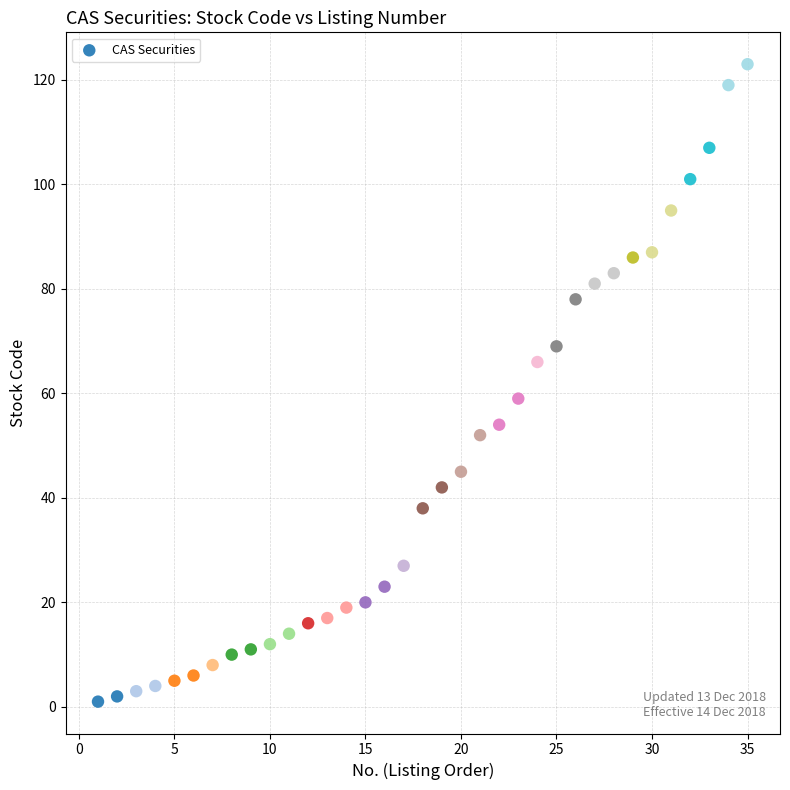

What is the range of X values (max minus min)?

34